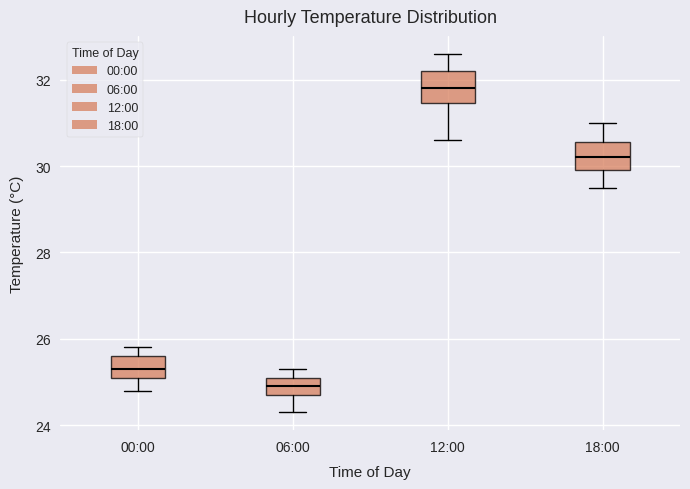

Reading left to right, transcribe this box plot: for each box, give where its median line is, the range the box spans, and where its two whiskers end, as read against the y-axis. The values are not printed on the chart, so give them approximately, as read against the axis.

00:00: median 25.4, box 25.2 to 25.6, whiskers 24.8 to 25.8
06:00: median 25.0, box 24.8 to 25.2, whiskers 24.4 to 25.4
12:00: median 31.8, box 31.4 to 32.2, whiskers 30.6 to 32.6
18:00: median 30.2, box 30.0 to 30.6, whiskers 29.6 to 31.0